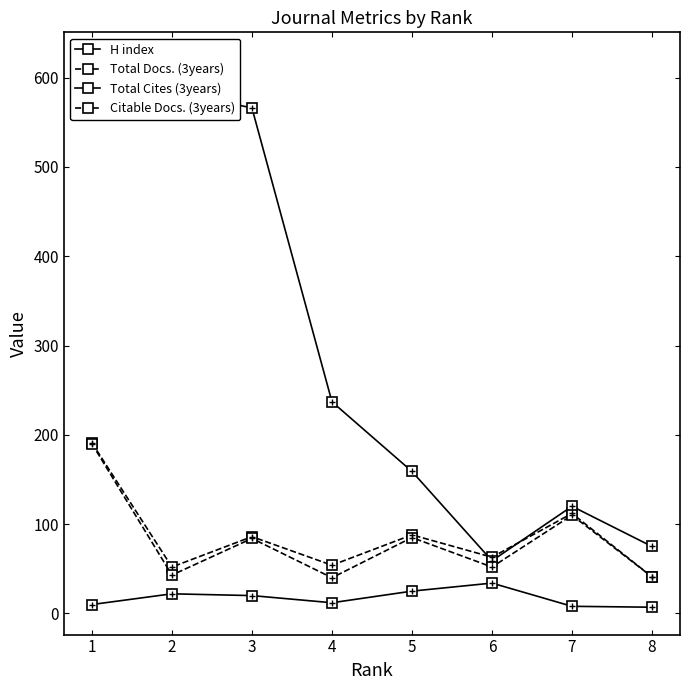

Which series has the largest total across all categories?

Total Cites (3years)